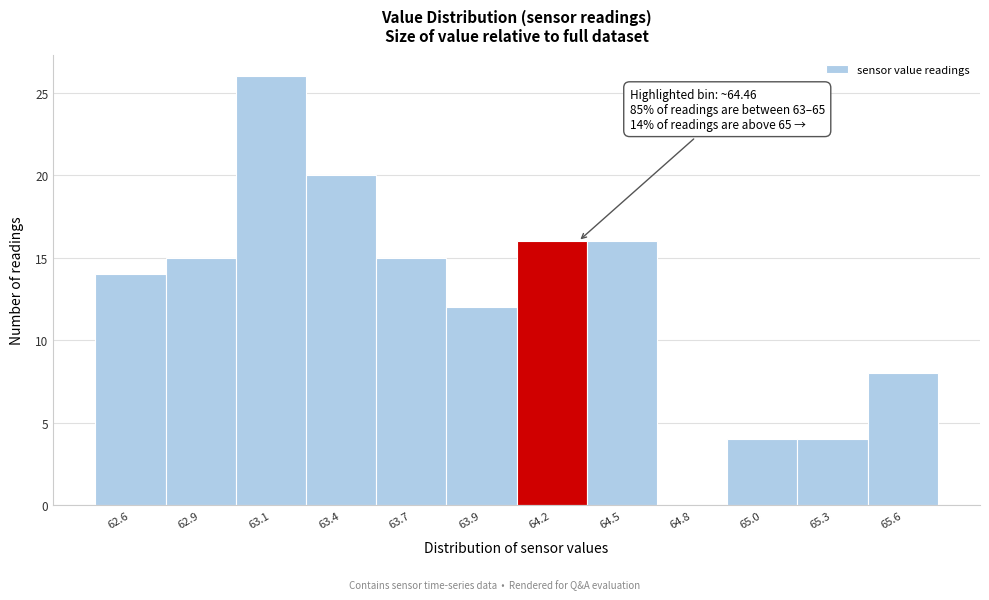

Reading right to left, transcribe all the data shown in this chart.

65.6=8	65.3=4	65.0=4	64.8=0	64.5=16	64.2=16	63.9=12	63.7=15	63.4=20	63.1=26	62.9=15	62.6=14